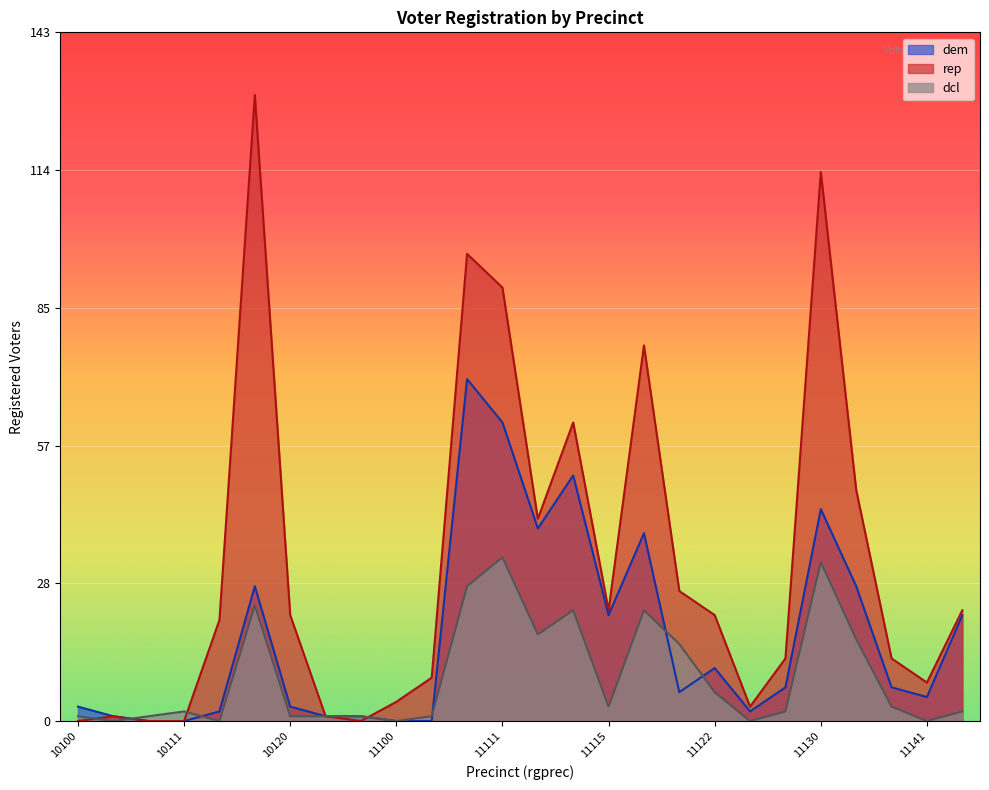

Which series has the largest total across all categories?

rep